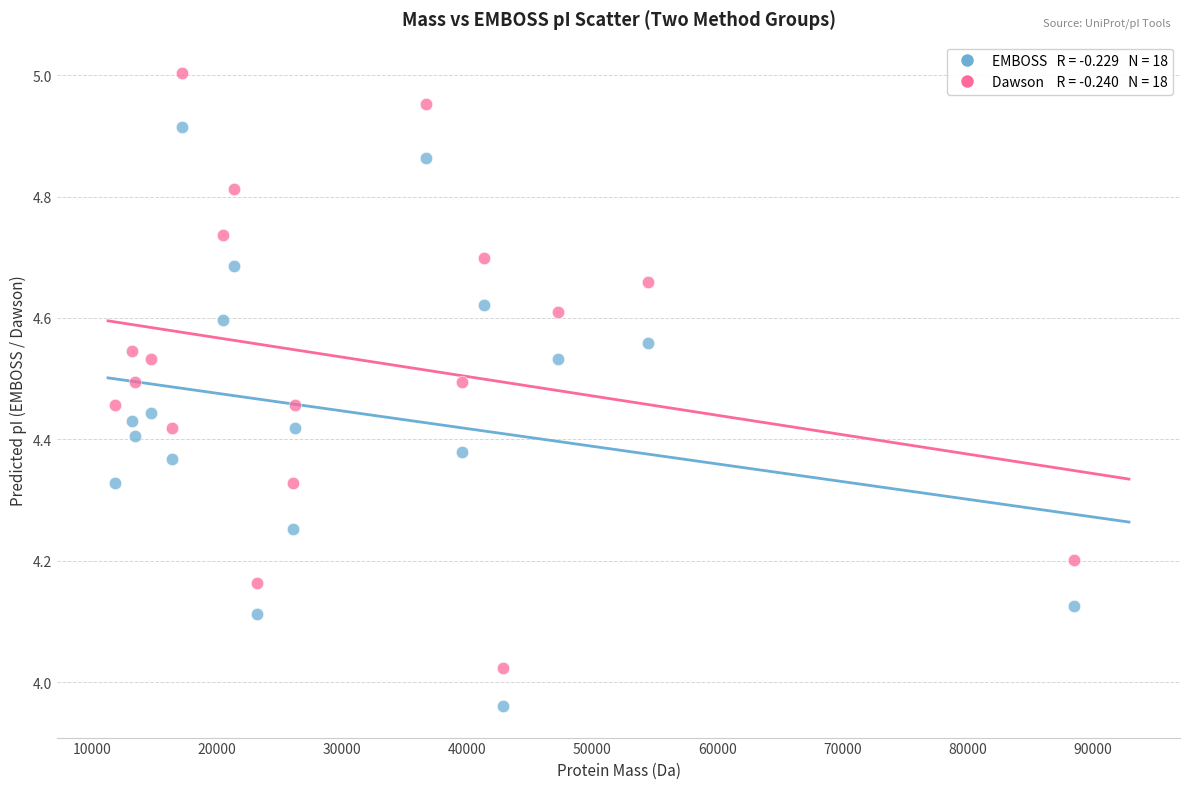

Across all data points, what is the range of Y values (max minus min)?

1.0